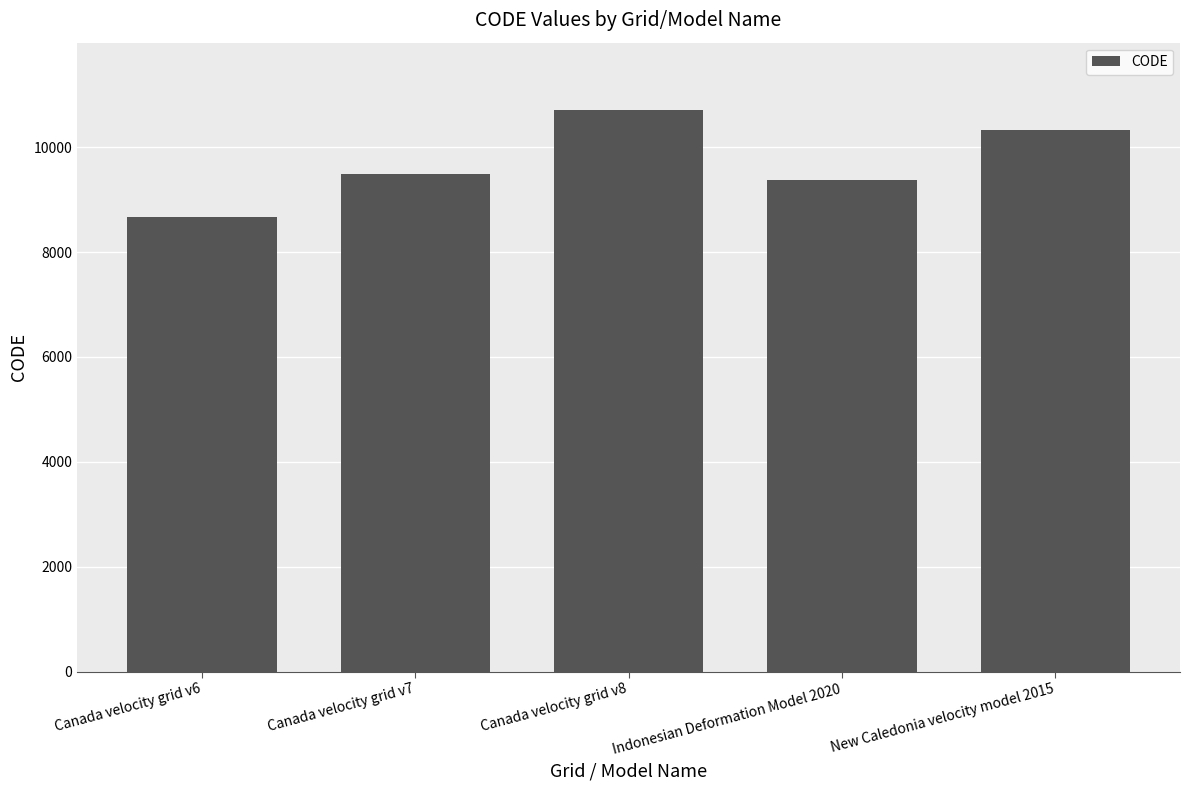

What is the maximum value shown in the chart?

10707